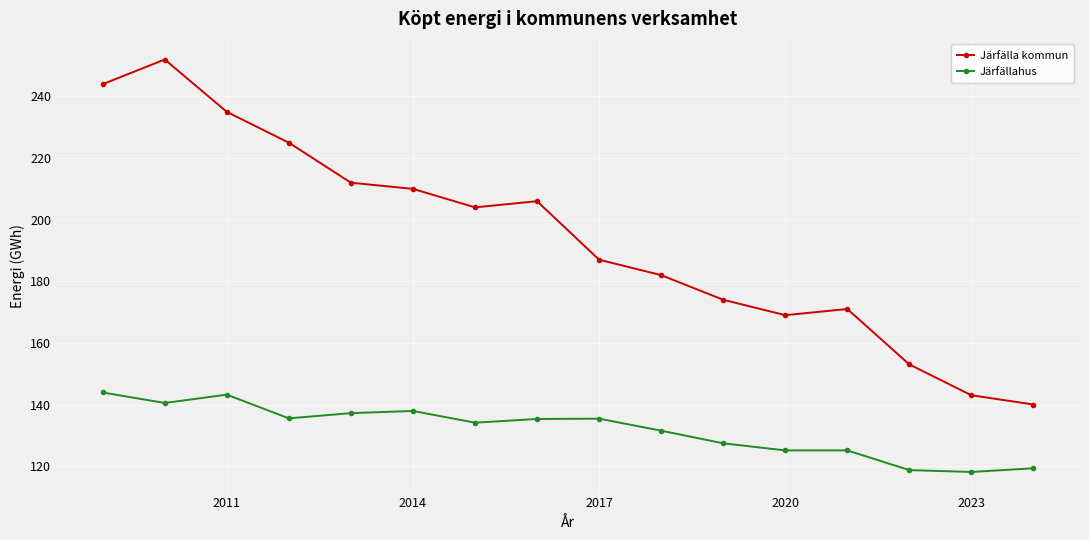

Which series has the widest spread of values?

Järfälla kommun